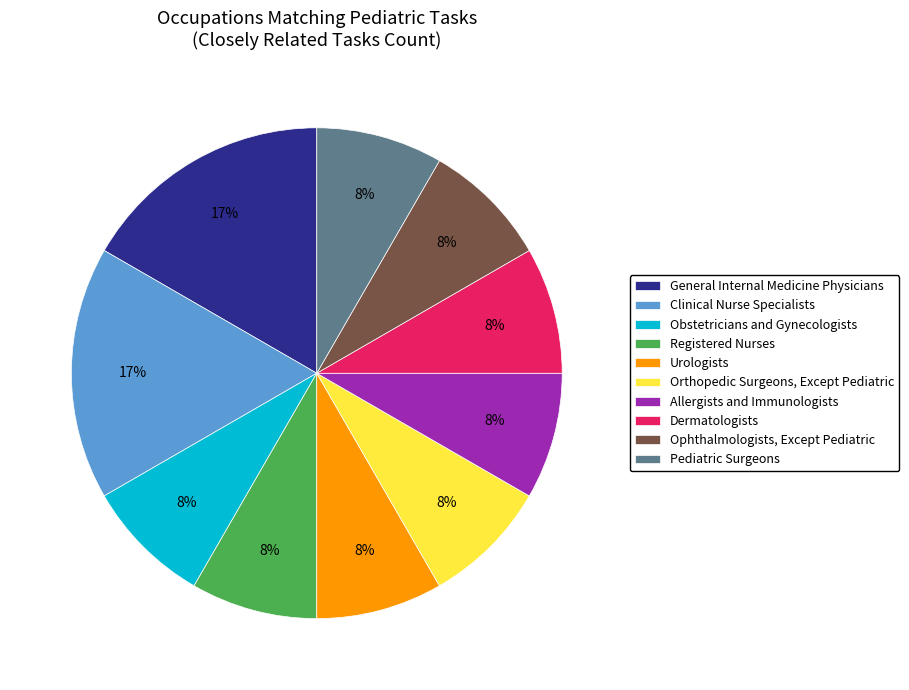

To the nearest percent, what percentage of the pie is General Internal Medicine Physicians?

17%